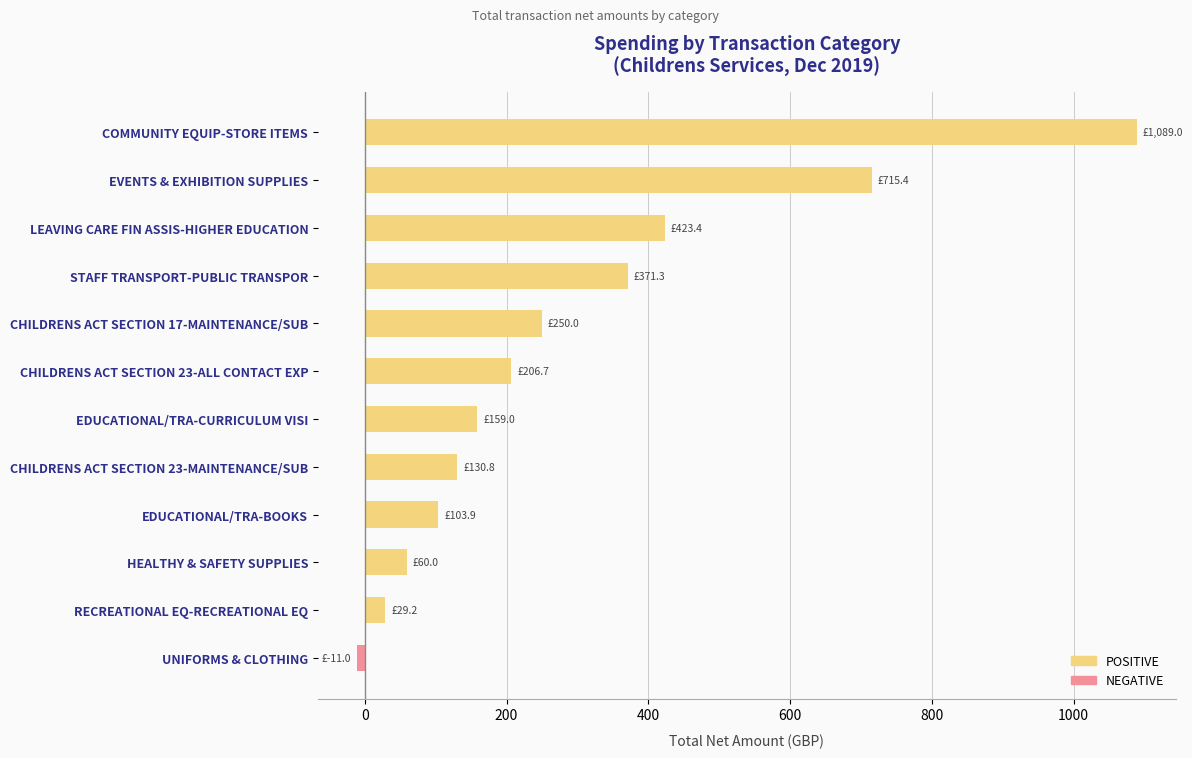

What is the average value?

294.0